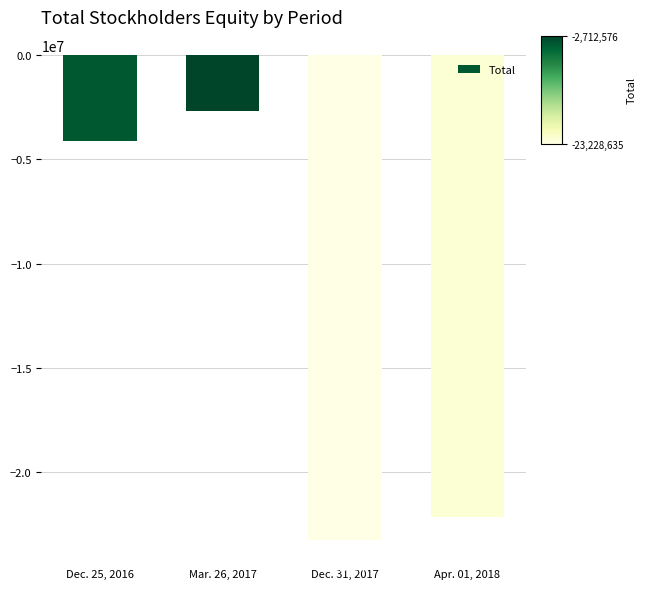

Which label corresponds to the smallest value in the chart?

Dec. 31, 2017